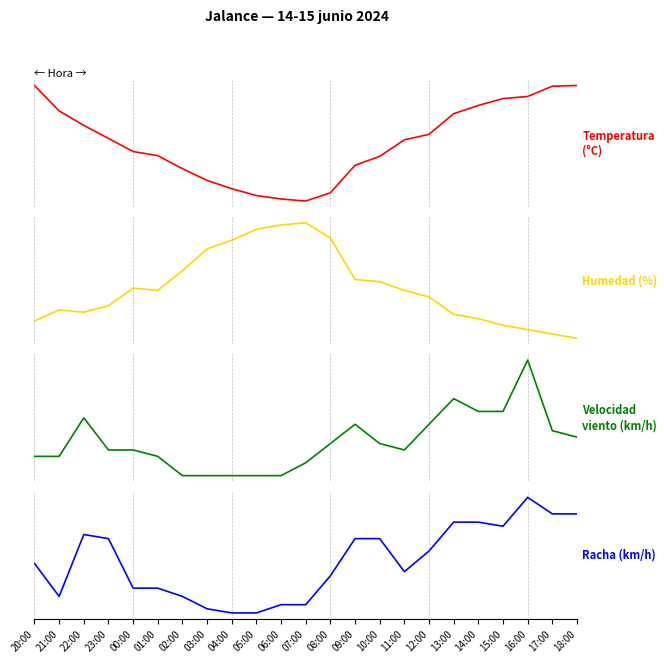

Does the chart display data point markers on the line(s)?

No